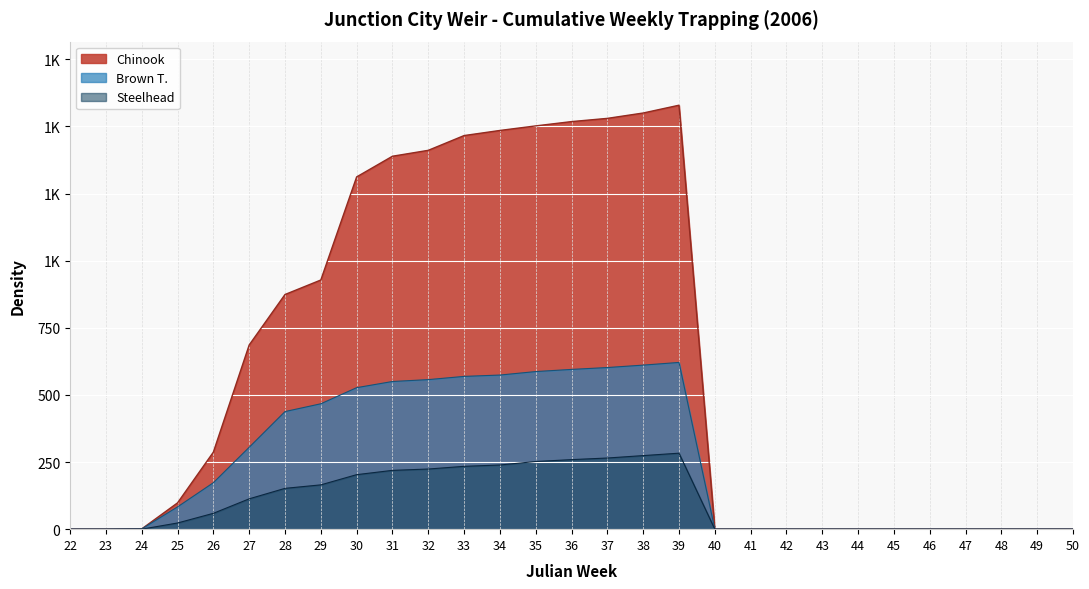

Which series has the largest range (max minus min)?

Chinook